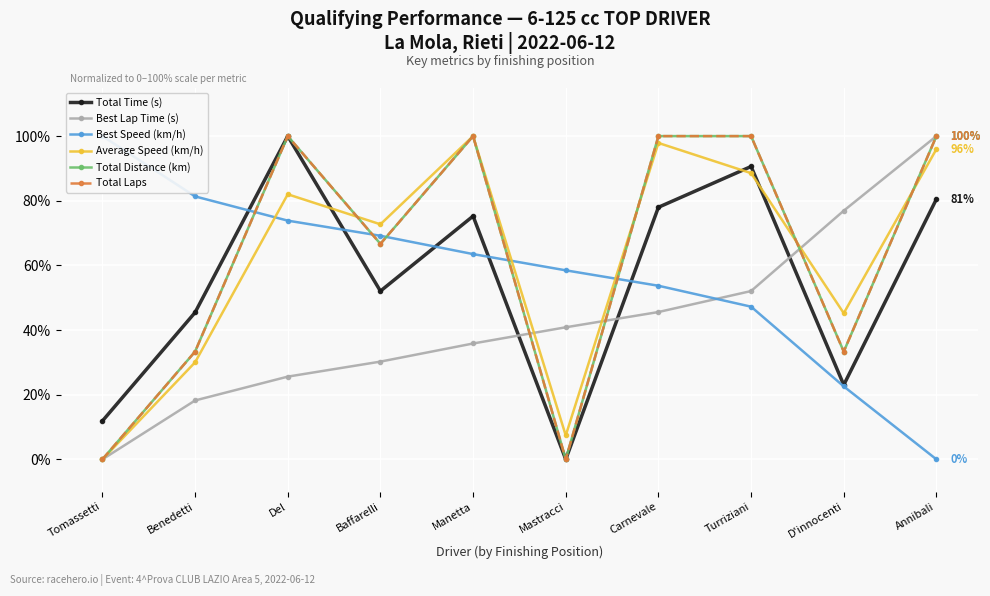

At how many categories does at least one series exceed 33?

10